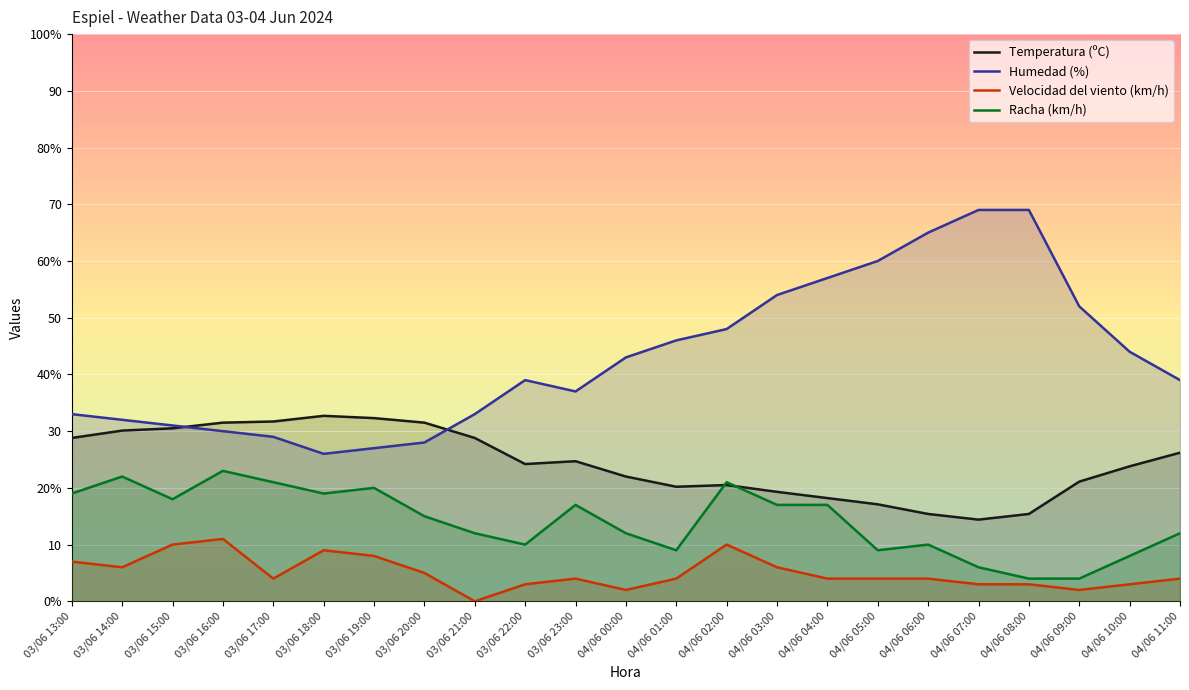

Which category has the highest value in the Velocidad del viento (km/h) series?

03/06 16:00